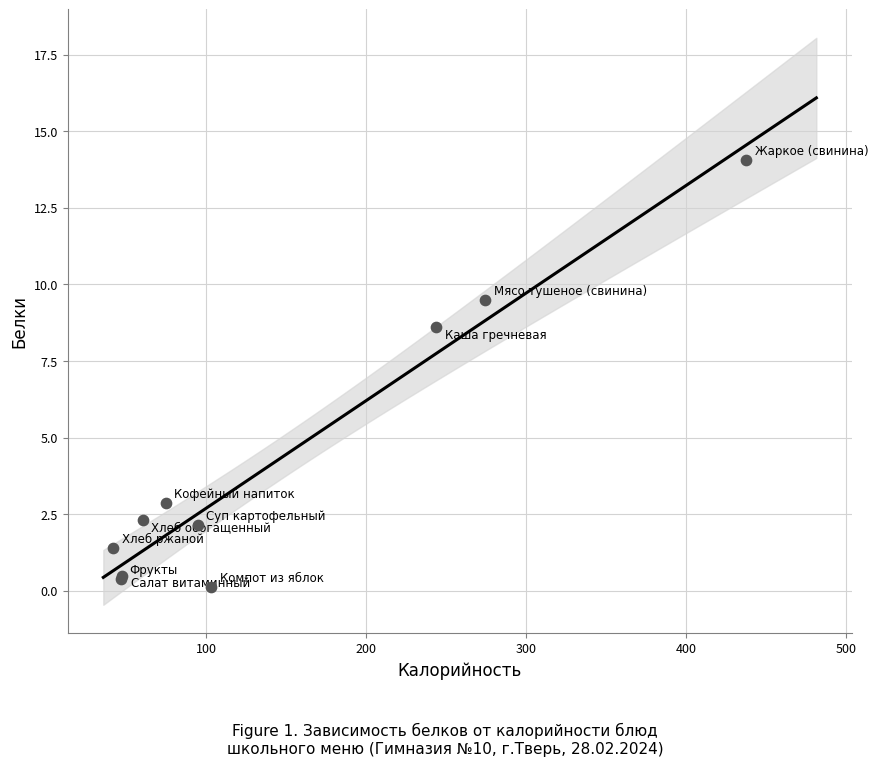

What Y value in the scatter plot is closest to 7?

8.6